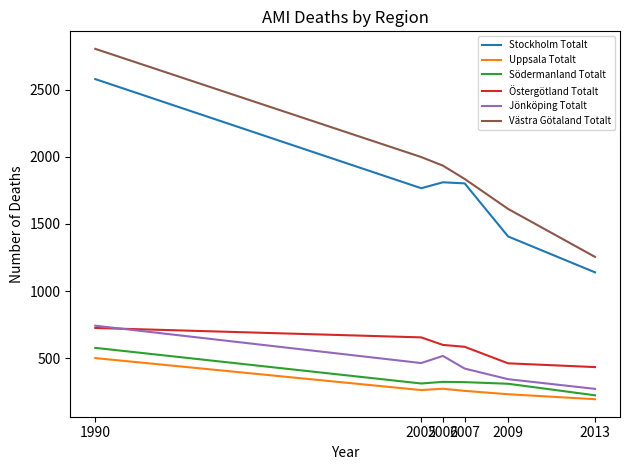

Is the value of Uppsala Totalt at 2007 greater than the value of Jönköping Totalt at 2005?

No